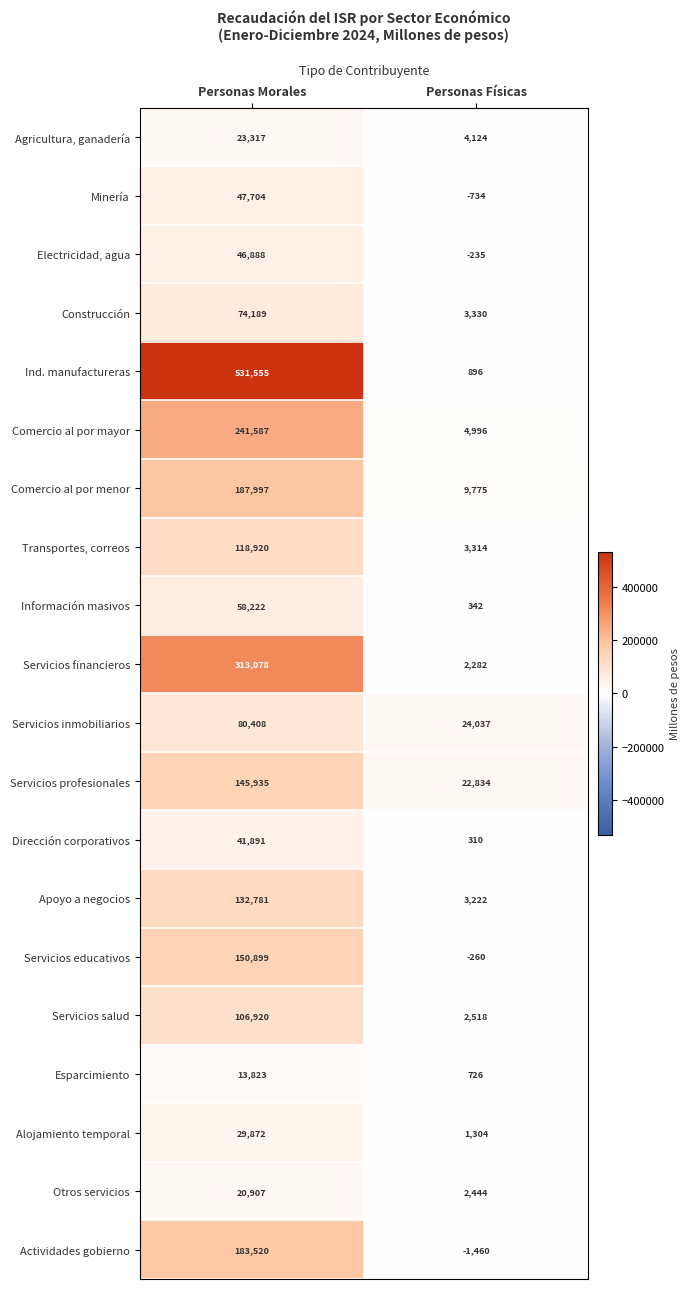

Between Personas Morales and Personas Físicas, which series saw the biggest shift?

Ind. manufactureras